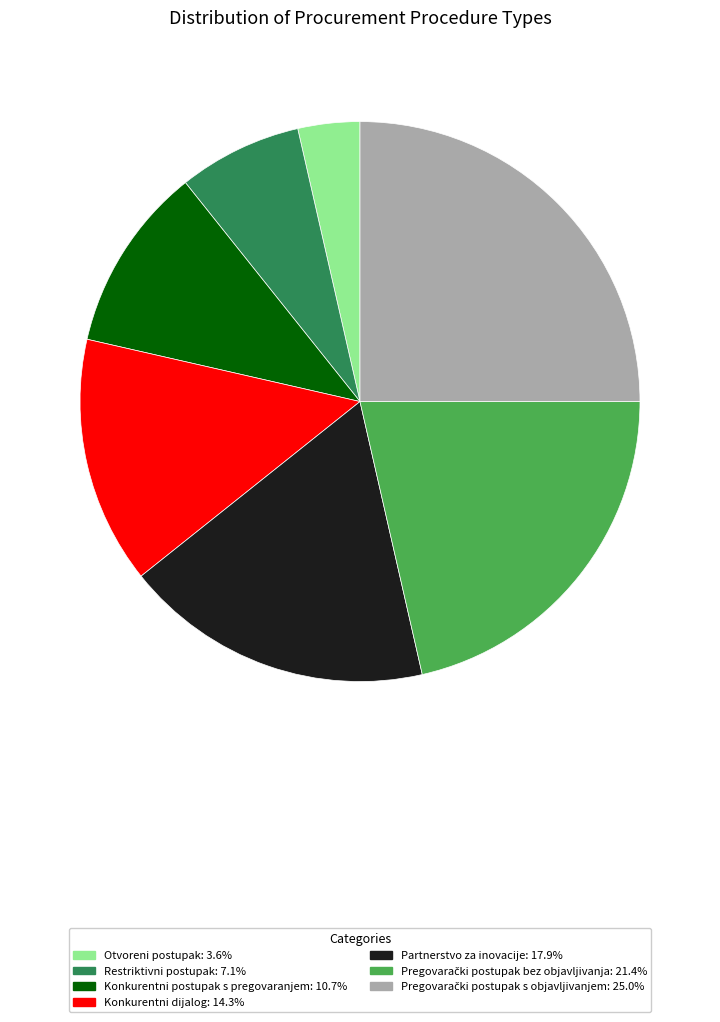

Is the sum of Konkurentni postupak s pregovaranjem and Otvoreni postupak greater than half?

No